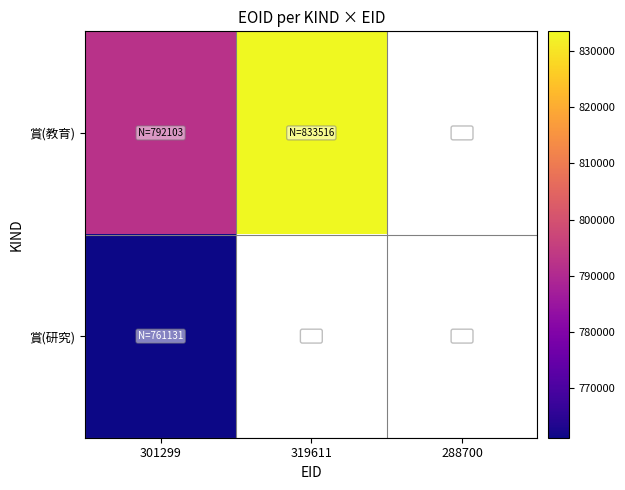

Is the value of 賞(研究) at 301299 greater than the value of 賞(教育) at 319611?

No